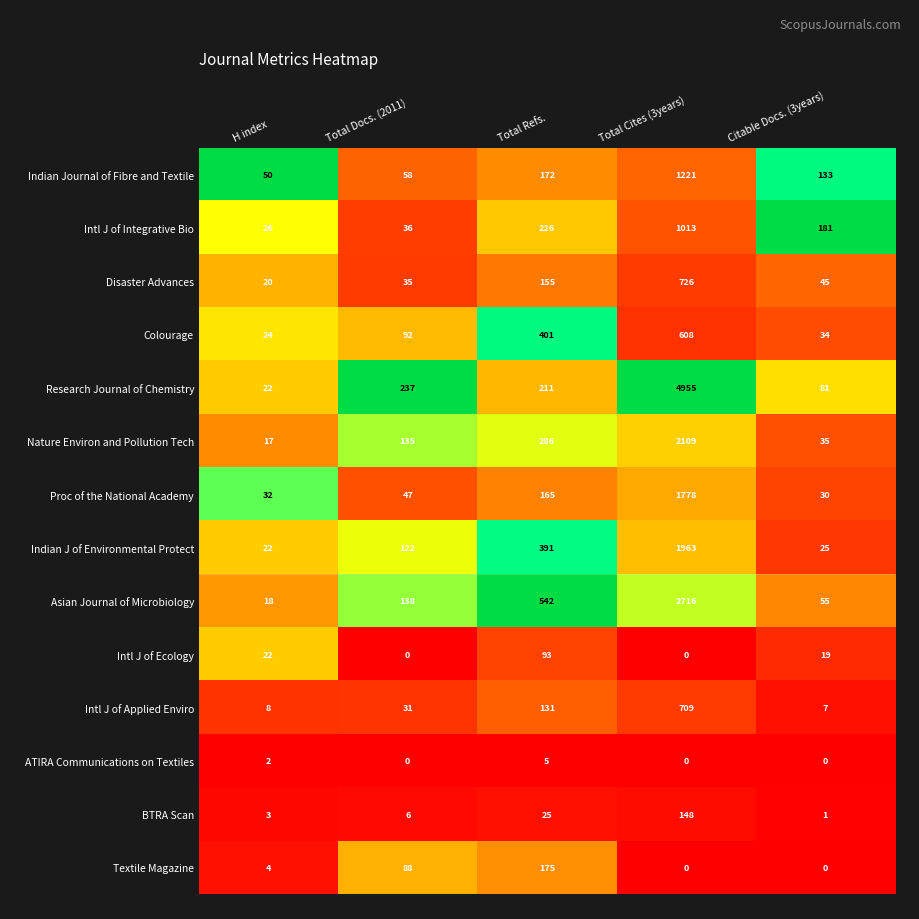

The value of Intl J of Integrative Bio at H index is 26. True or false?

True